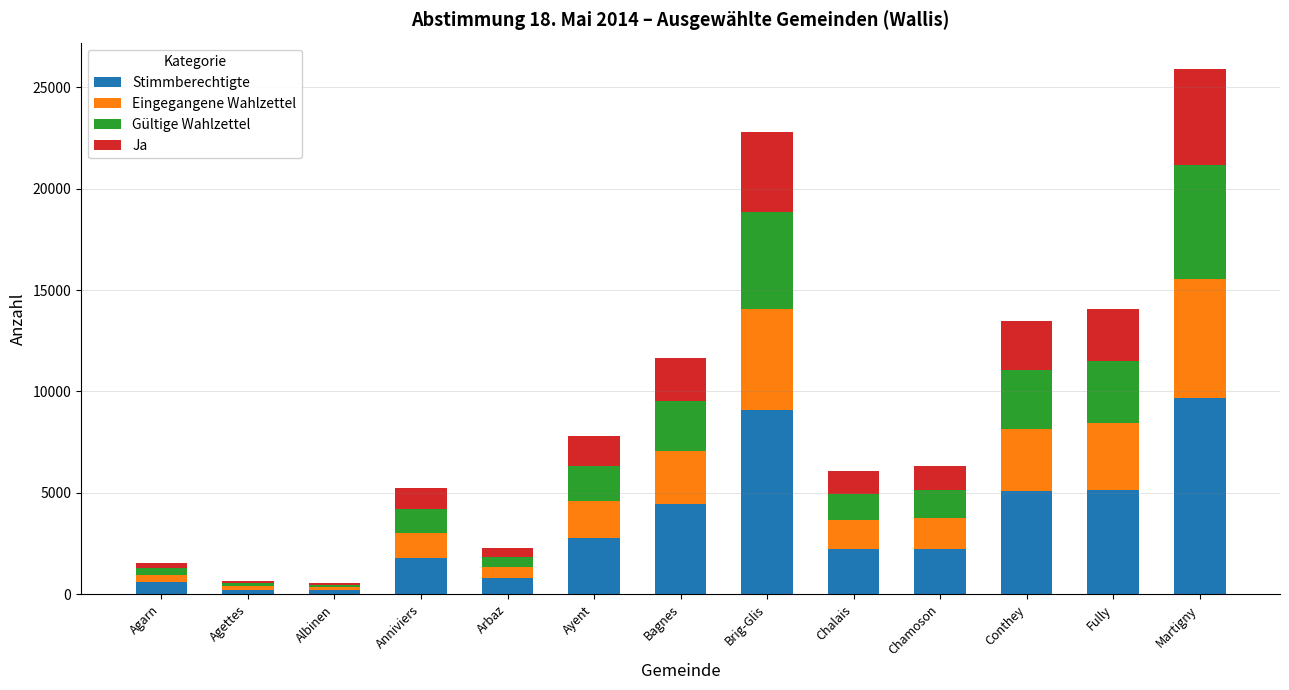

What is the total value across all series at Conthey?

13449